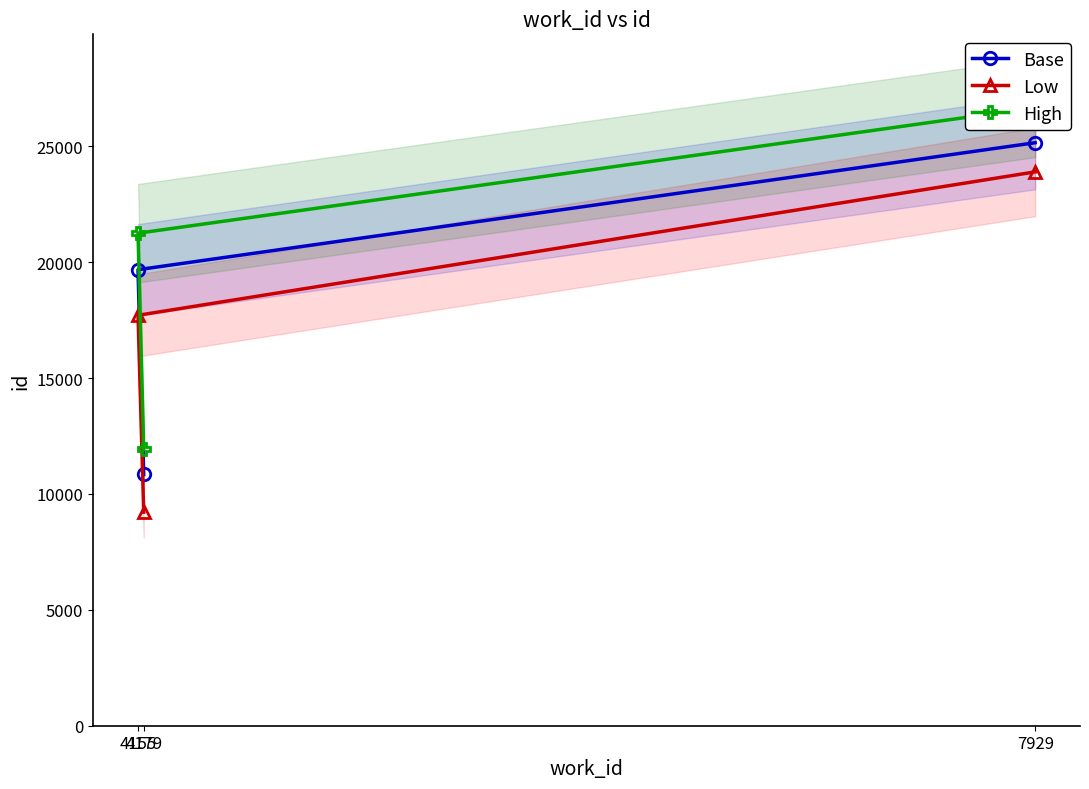

How many distinct data groups are displayed?

3